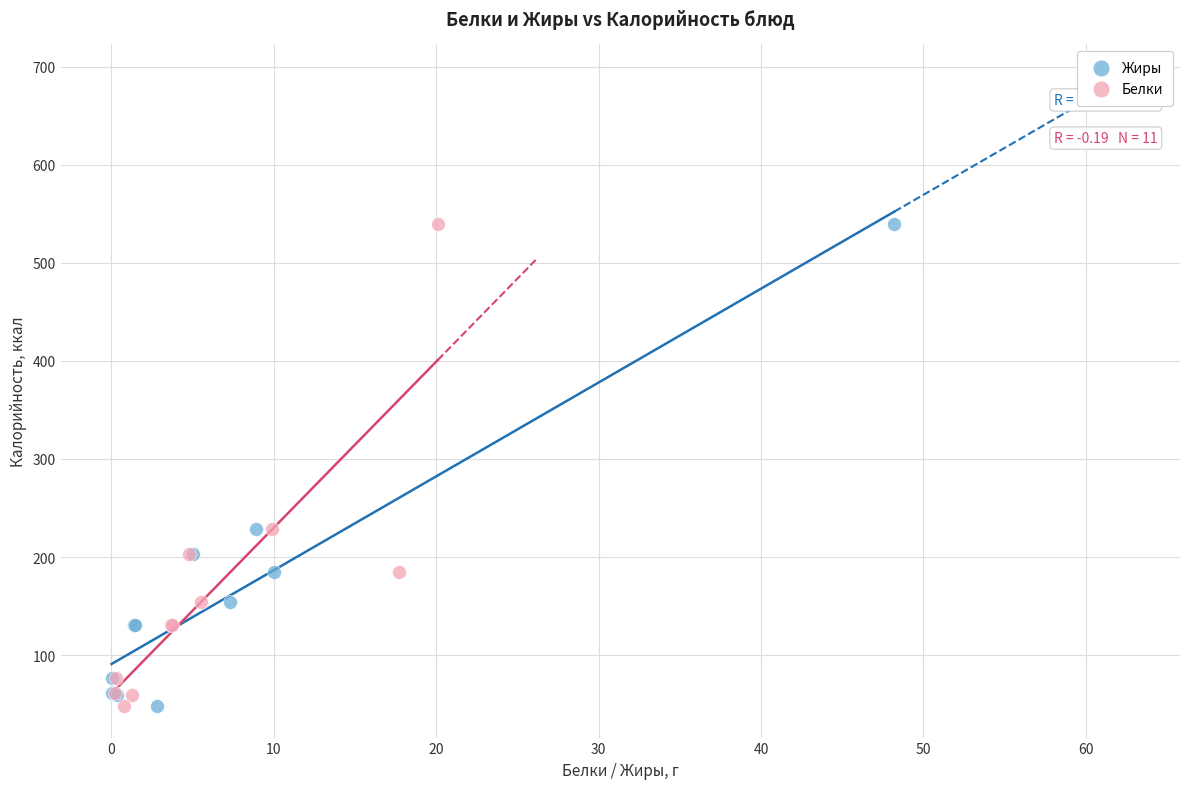

What are all the series names shown in the legend?

Жиры, Белки